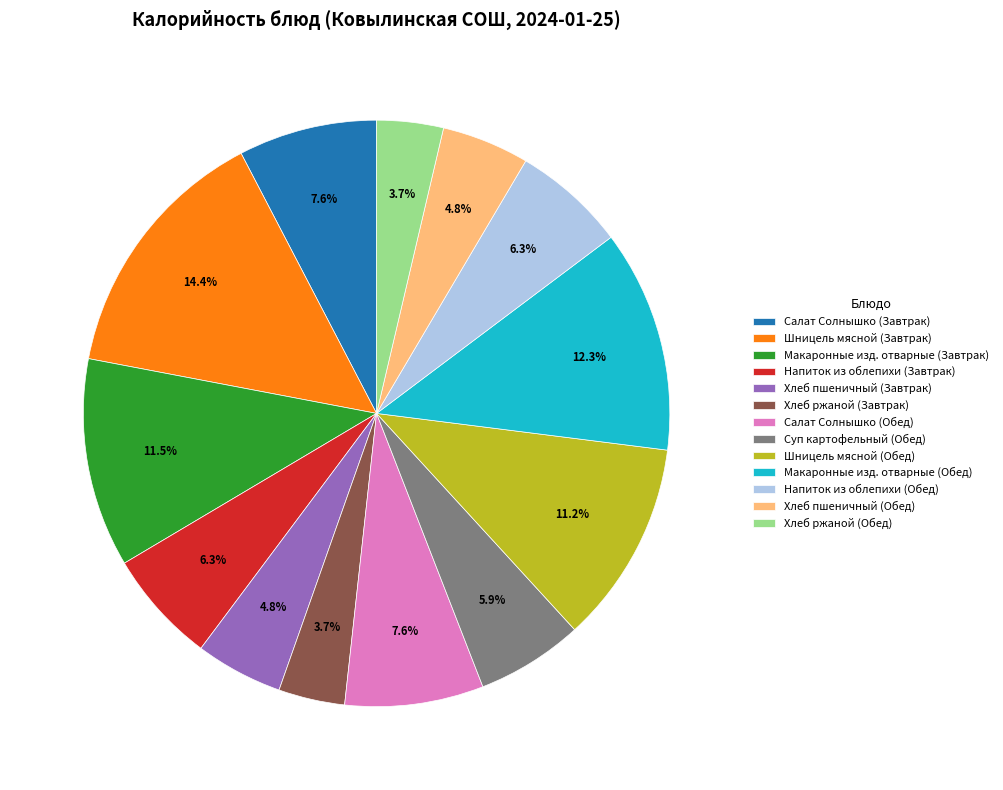

How much of the chart is everything except Хлеб пшеничный (Завтрак)?

95.2%